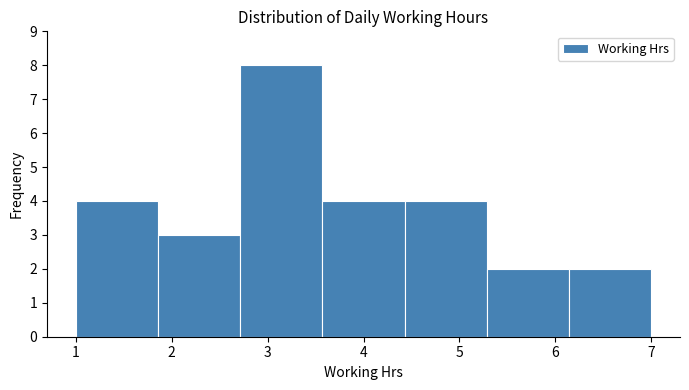

Which range on the x-axis has the tallest bar?

2.7 to 3.6